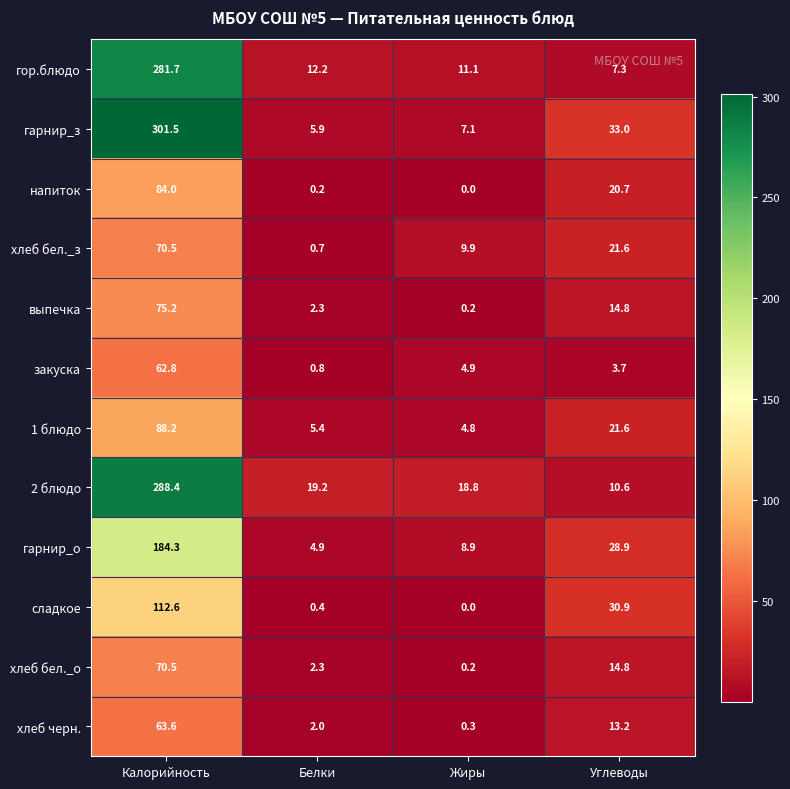

Which category has the lowest value across all series?

Жиры